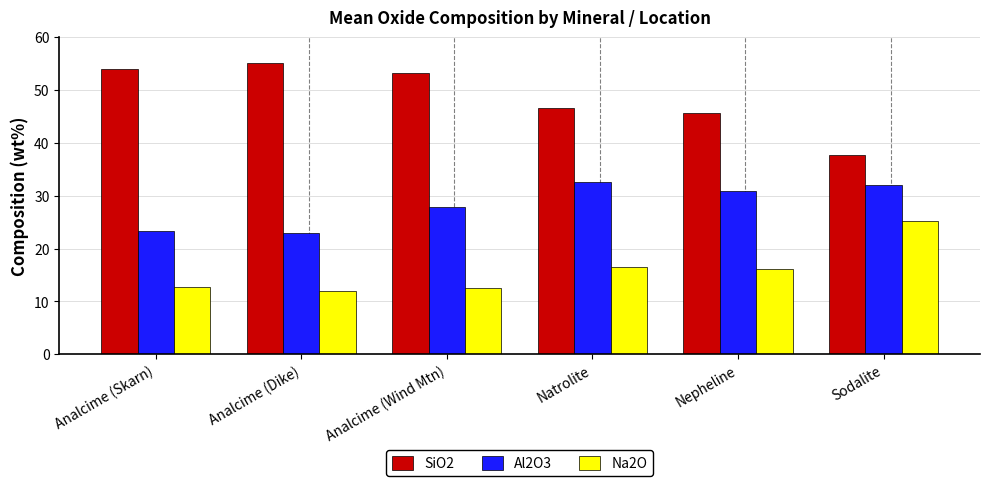

At which label does Al2O3 first exceed 30?

Natrolite